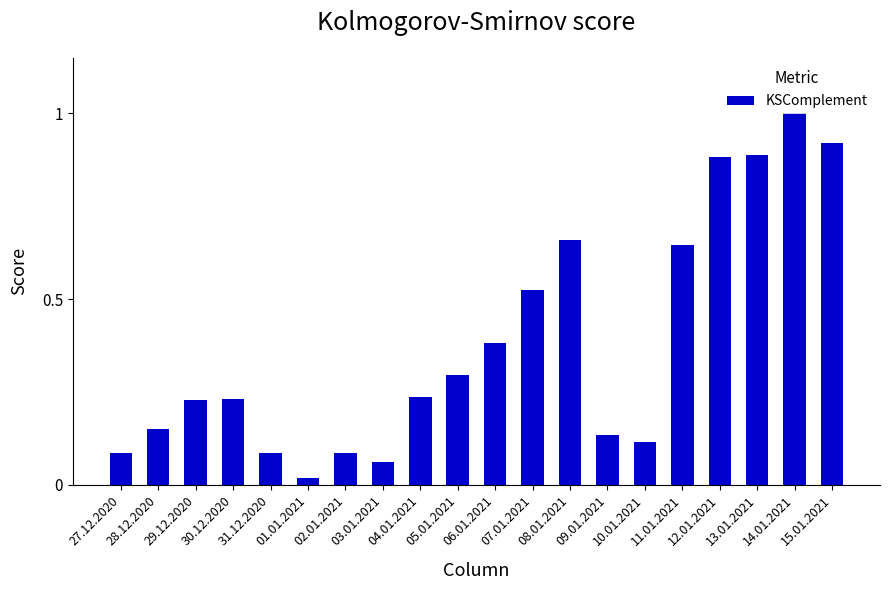

What is the label of the 20th bar from the left?

15.01.2021